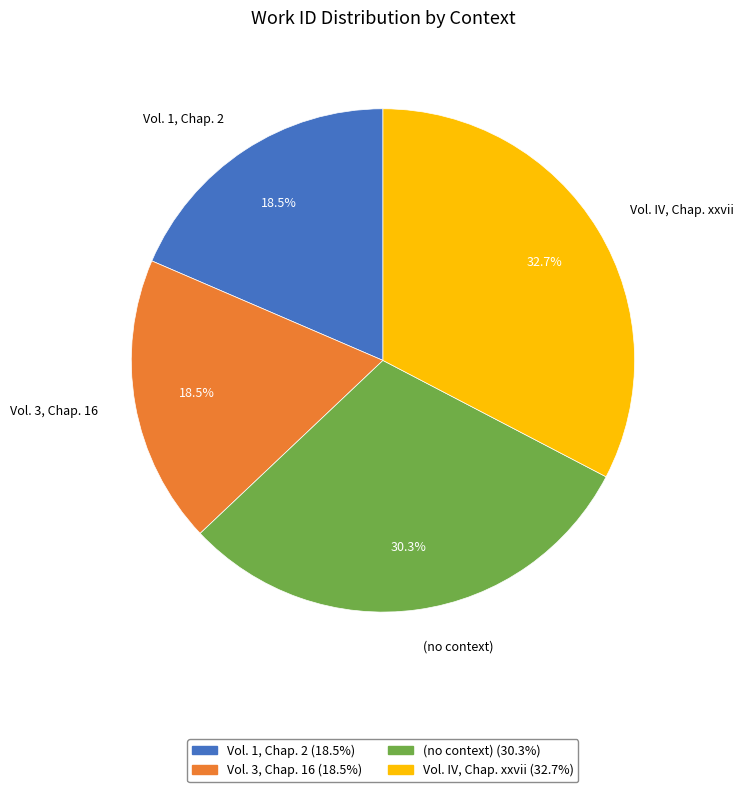

Which slice is the largest?

Vol. IV, Chap. xxvii